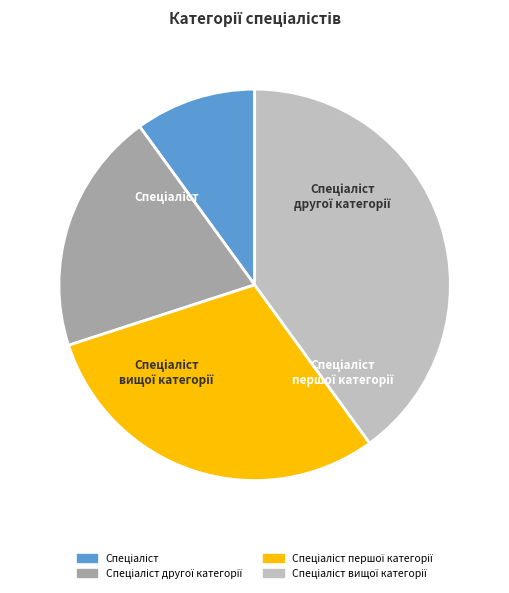

What portion of the pie excludes Спеціаліст вищої категорії?

60.0%